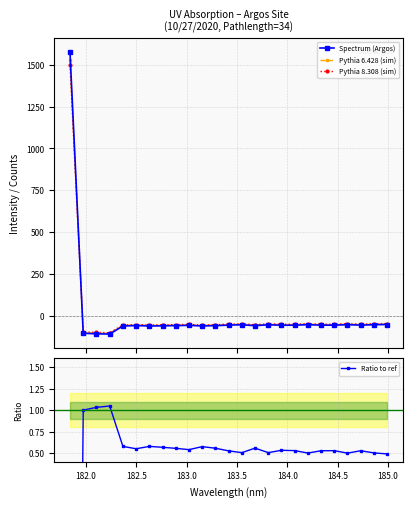

True or false: Pythia 6.428 (sim) has more than 0 points higher than both neighbors.

True